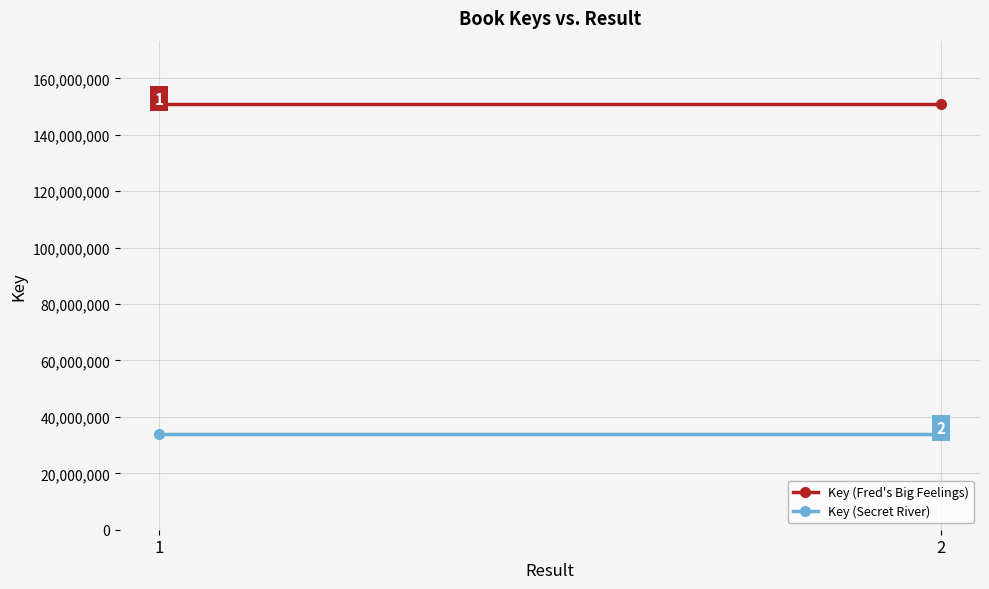

Reading right to left, extract all data points from this chart.

Key (Fred's Big Feelings): 150771002	150771002
Key (Secret River): 34059015	34059015